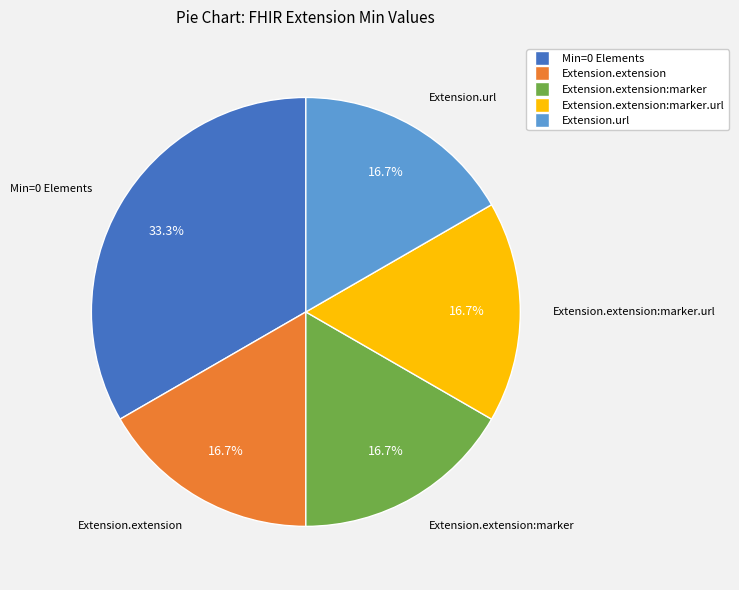

Which slice is the largest?

Min=0 Elements